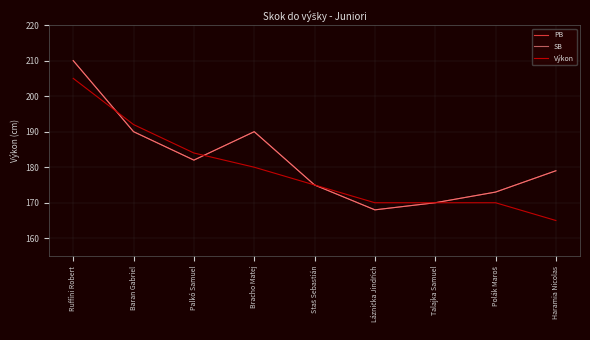

Does the chart have visible grid lines?

Yes